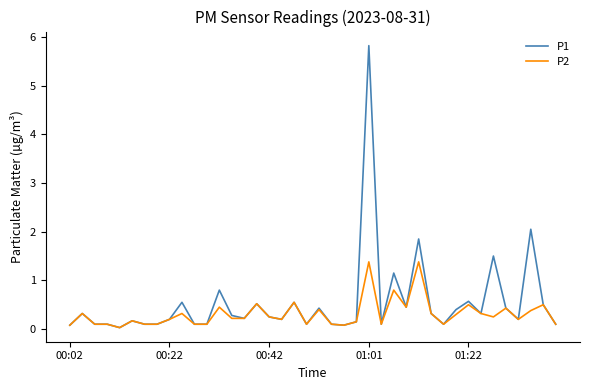

List the series in order of their peak value, lowest first.

P2, P1